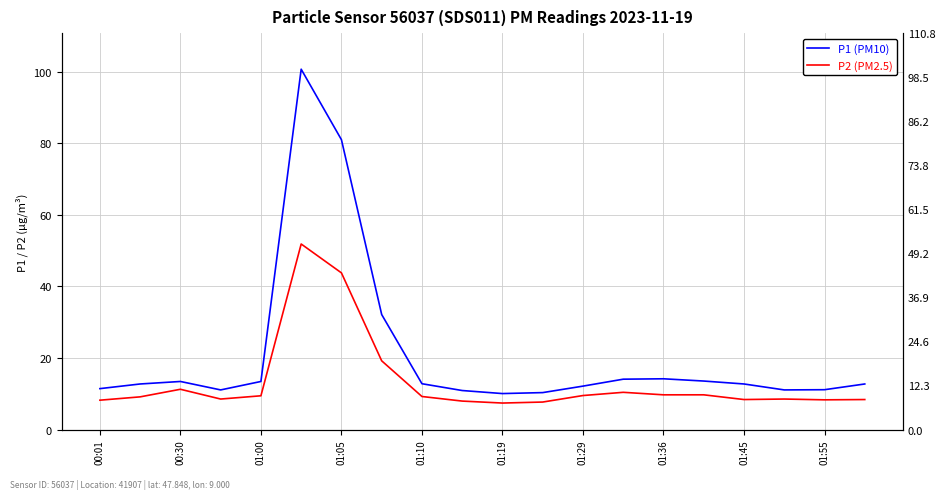

Reading right to left, list all the values displayed in this chart.

P1 (PM10): 12.7	11.1	11.1	12.7	13.6	14.2	14.1	12.1	10.3	10.1	10.9	12.8	32.1	81.0	100.7	13.4	11.1	13.4	12.7	11.4
P2 (PM2.5): 8.4	8.3	8.5	8.4	9.7	9.7	10.4	9.5	7.7	7.4	8.0	9.2	19.2	43.8	51.9	9.4	8.5	11.2	9.1	8.2